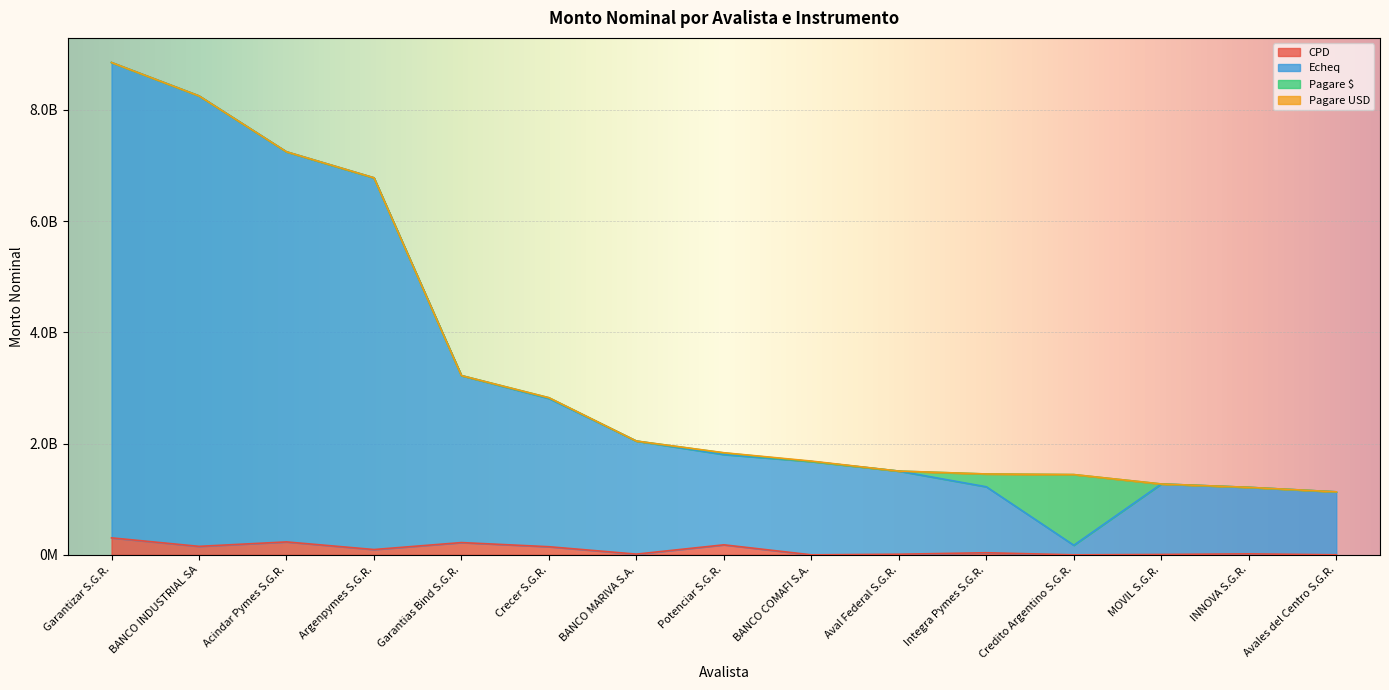

At which label does CPD first exceed 37500000?

Garantizar S.G.R.